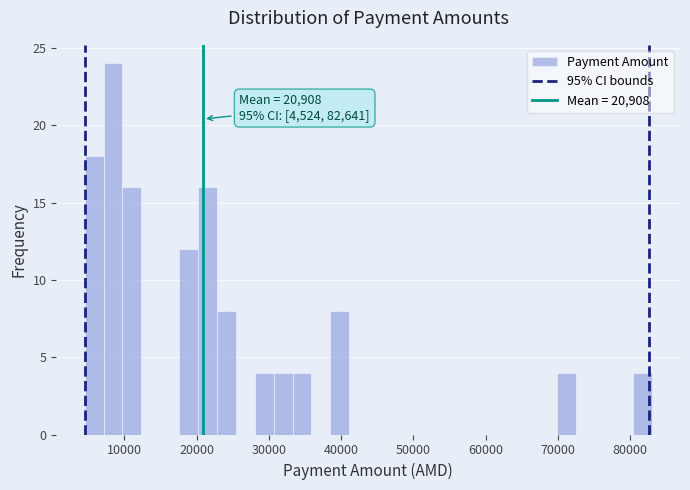

Read against the x-axis, roughly where is the centre of the tallest bar?

8000